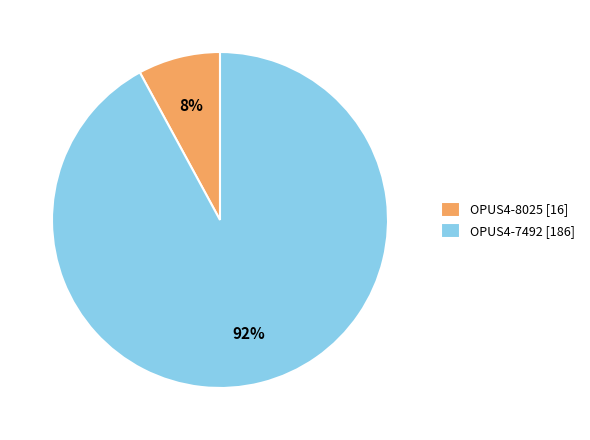

Combined, do OPUS4-8025 [16] and OPUS4-7492 [186] account for over 50%?

Yes